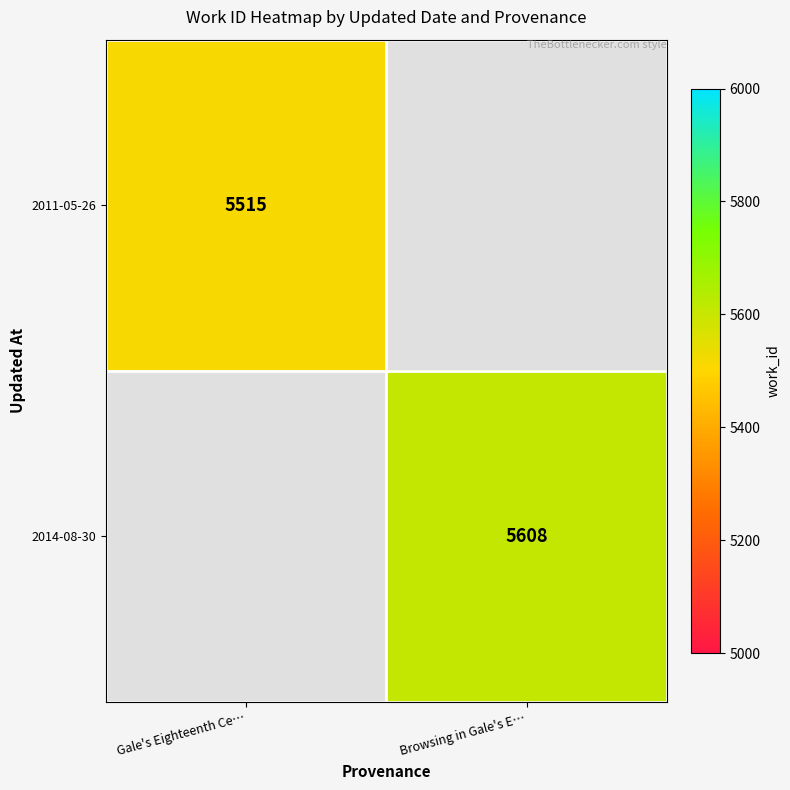

Is it true that 2011-05-26 equals 5515 at Gale's Eighteenth Ce…?

True